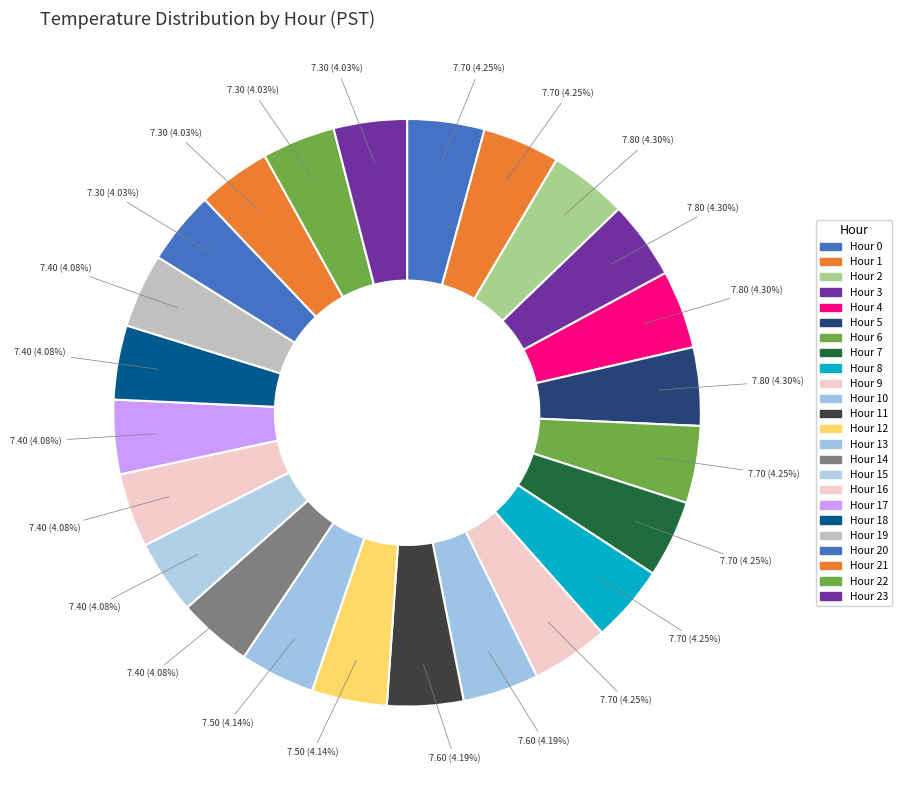

To the nearest percent, what is the average slice percentage?

4%